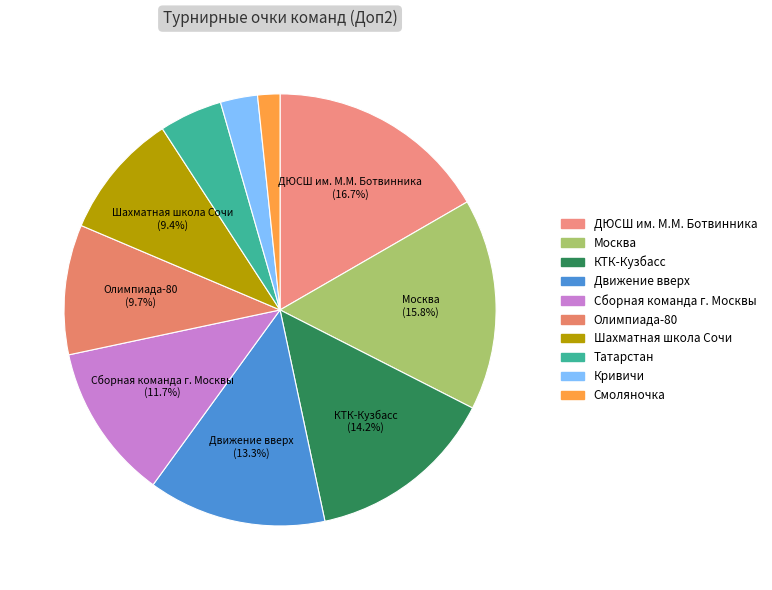

Which slice is the largest?

ДЮСШ им. М.М. Ботвинника (Москва)